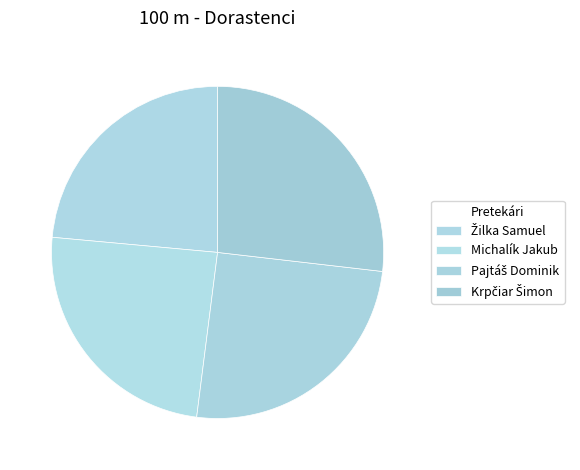

How many segments does this pie chart have?

4